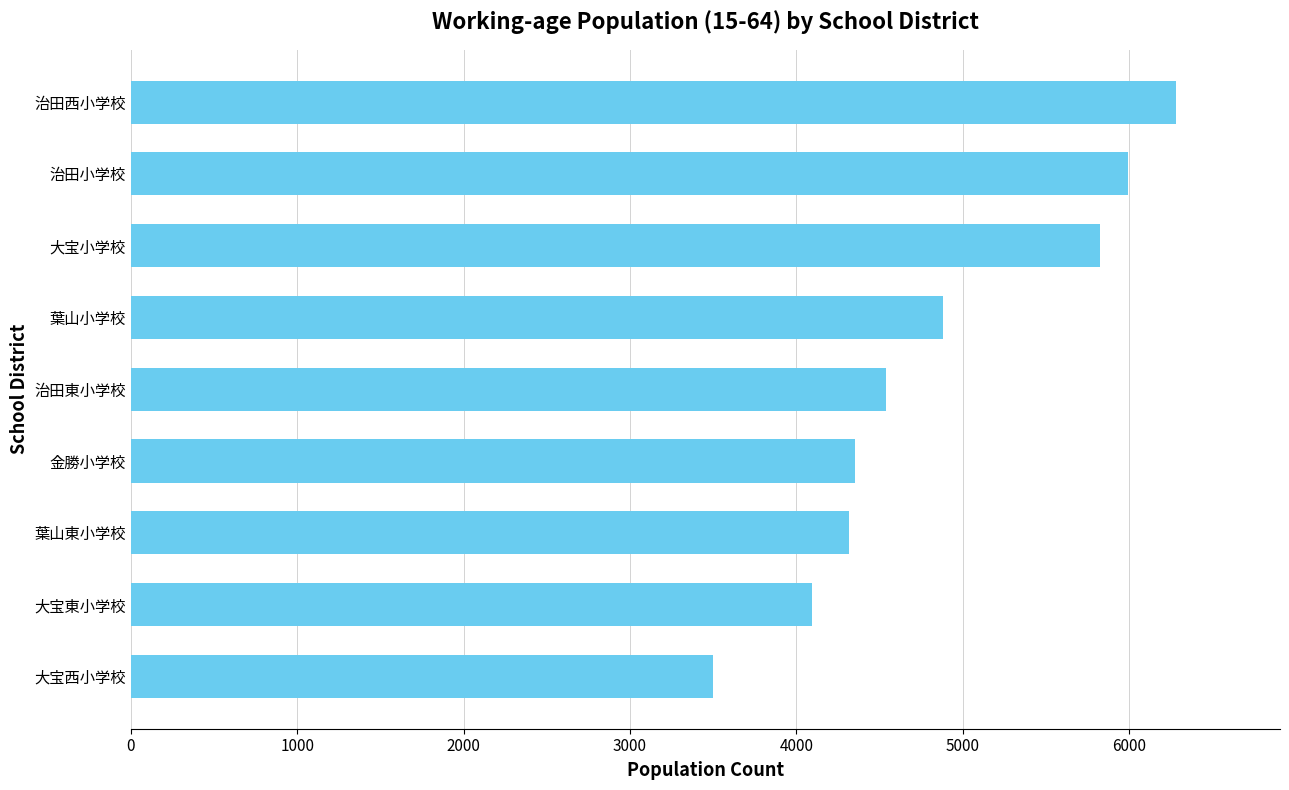

What is the smallest value displayed?

3496